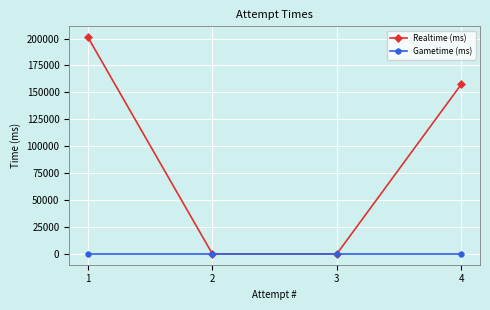

True or false: Gametime (ms) has more than 2 interior local peaks.

False